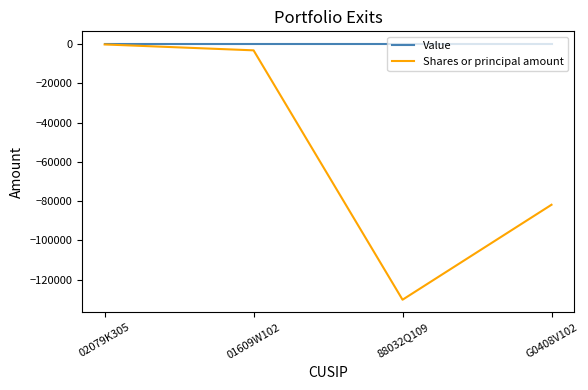

What is the approximate value of Shares or principal amount at 01609W102?

-3173